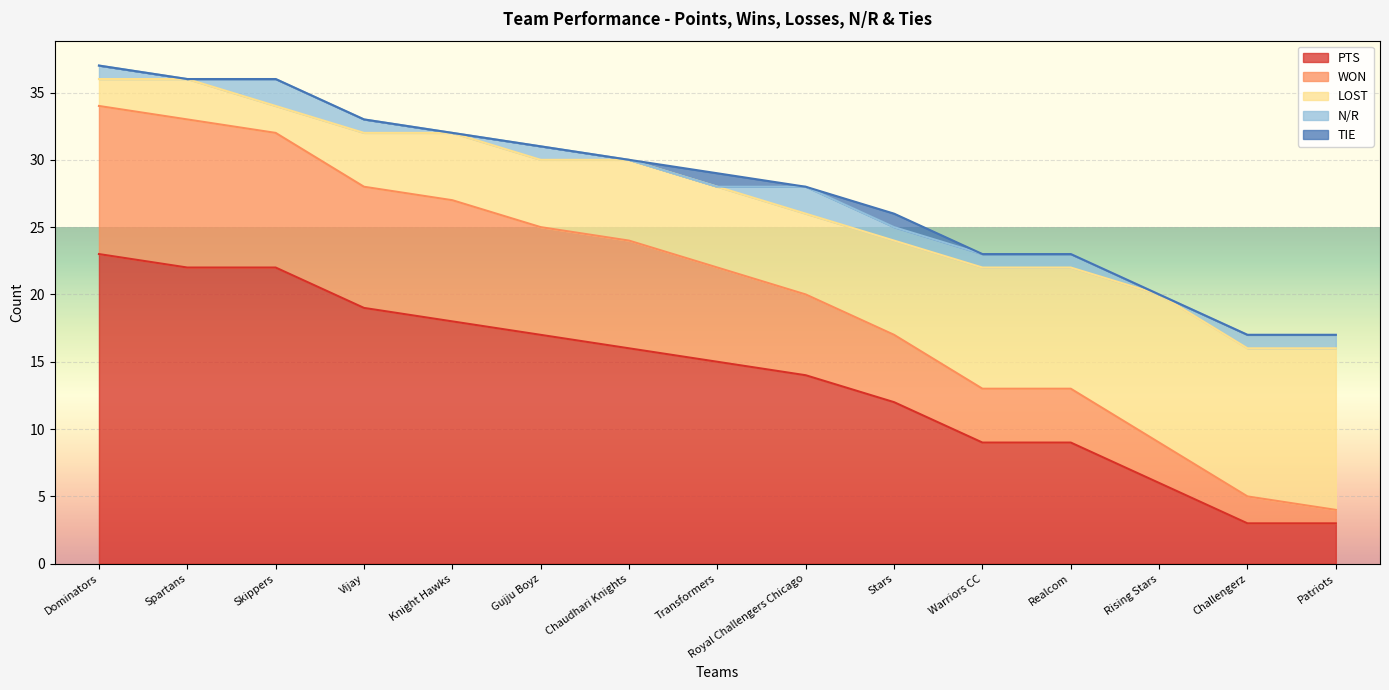

The value of PTS at Dominators is 30. True or false?

False